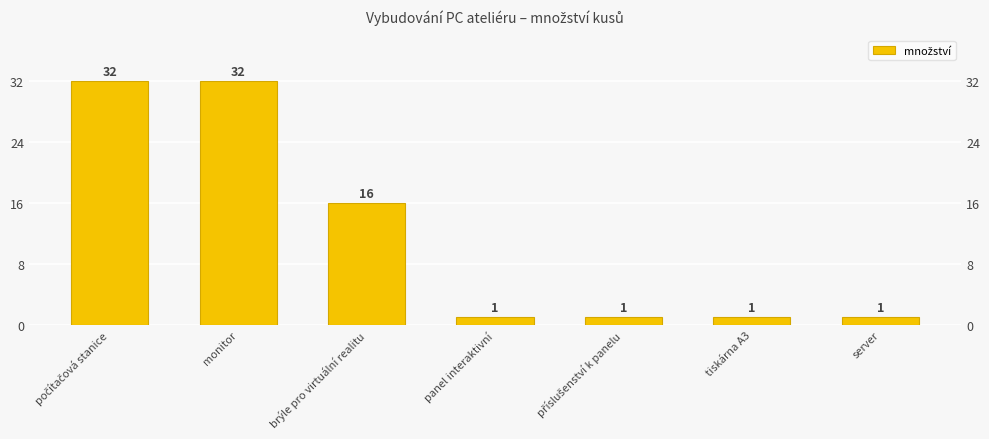

How many values exceed 1?

3